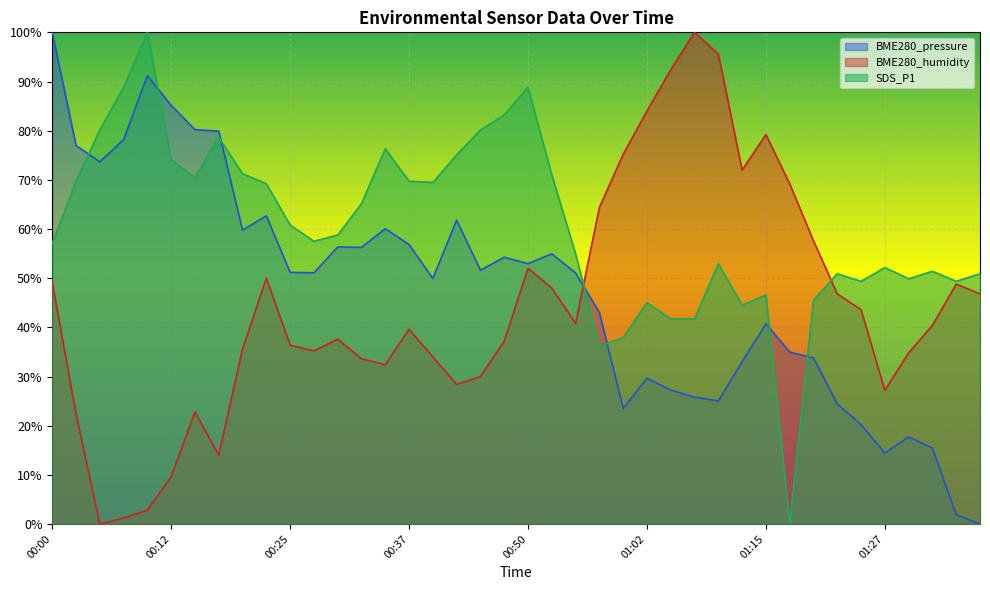

What is the average value of the BME280_humidity series?

44.3